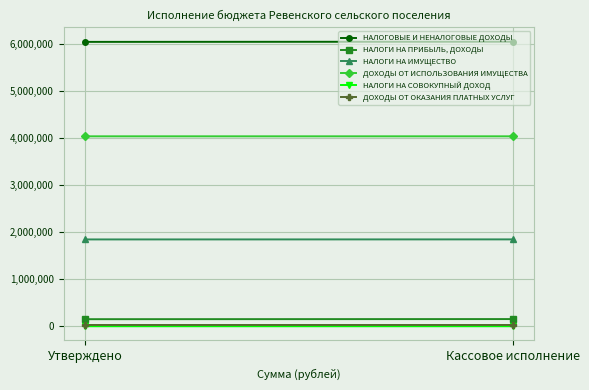

Between Утверждено and Кассовое исполнение, which is larger?

Кассовое исполнение